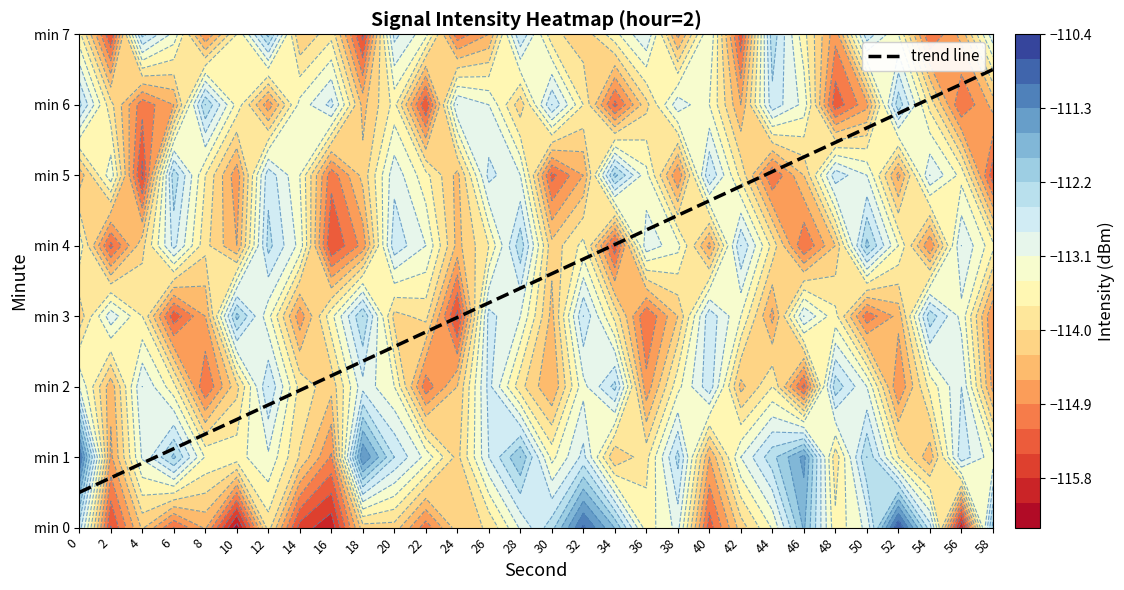

List the labels in order of value, largest first.

58, 56, 54, 52, 50, 48, 46, 44, 42, 40, 38, 36, 34, 32, 30, 28, 26, 24, 22, 20, 18, 16, 14, 12, 10, 8, 6, 4, 2, 0